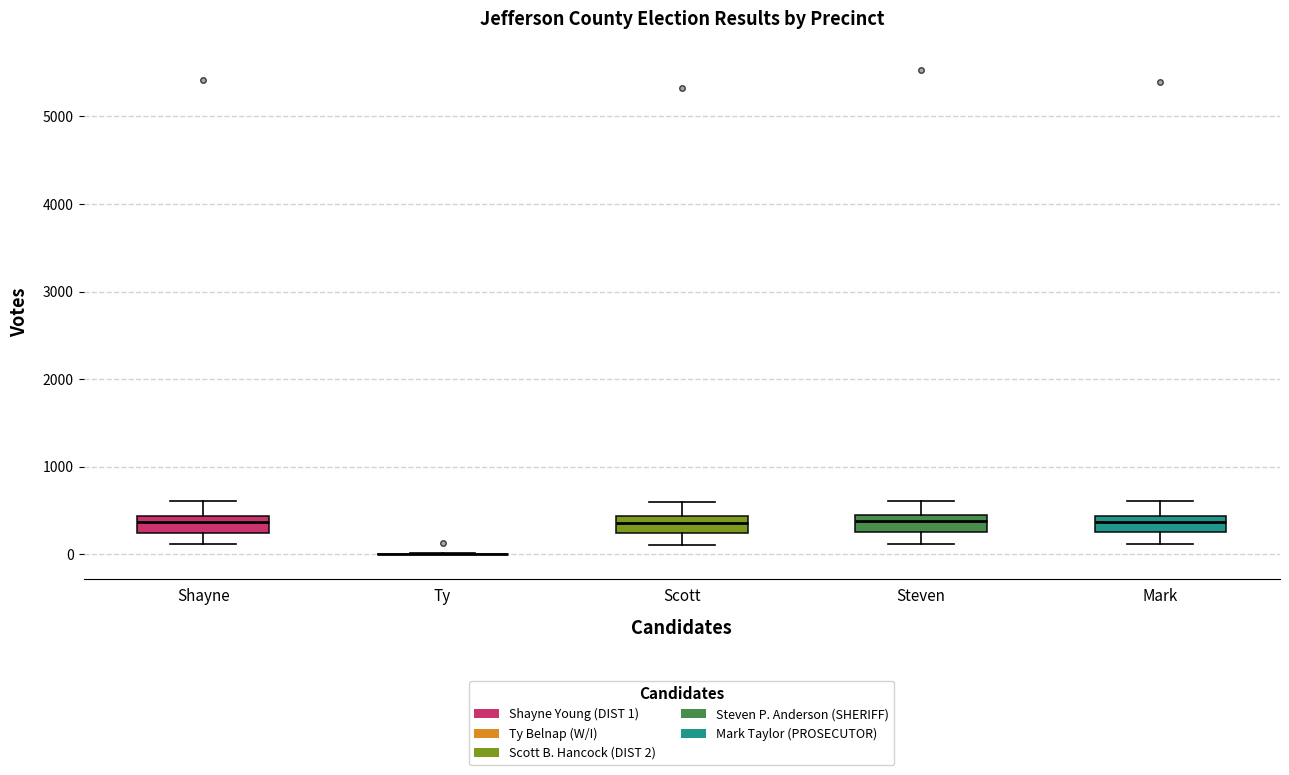

Reading left to right, read every box against the y-axis: the position of its median line, the range the box covers, and the ends of its whiskers. The values are not printed on the chart, so give them approximately, as read against the axis.

Shayne: median 400 (inside the box), box 200 to 400, whiskers 100 to 600
Ty: box collapsed to a line at 0, whiskers 0 to 0
Scott: median 400 (inside the box), box 200 to 400, whiskers 100 to 600
Steven: median 400 (just below the box's upper edge), box 300 to 400, whiskers 100 to 600
Mark: median 400 (inside the box), box 300 to 400, whiskers 100 to 600